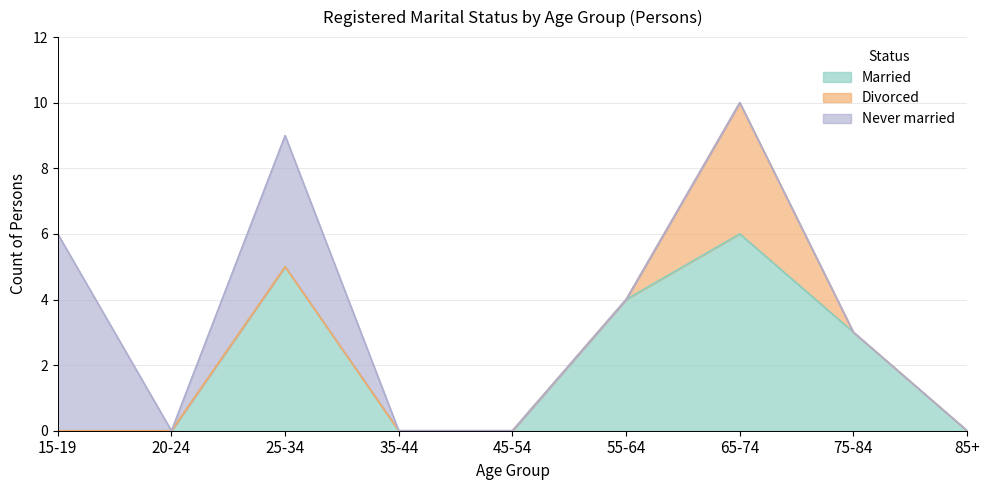

List the series in order of their peak value, lowest first.

Divorced, Married, Never married